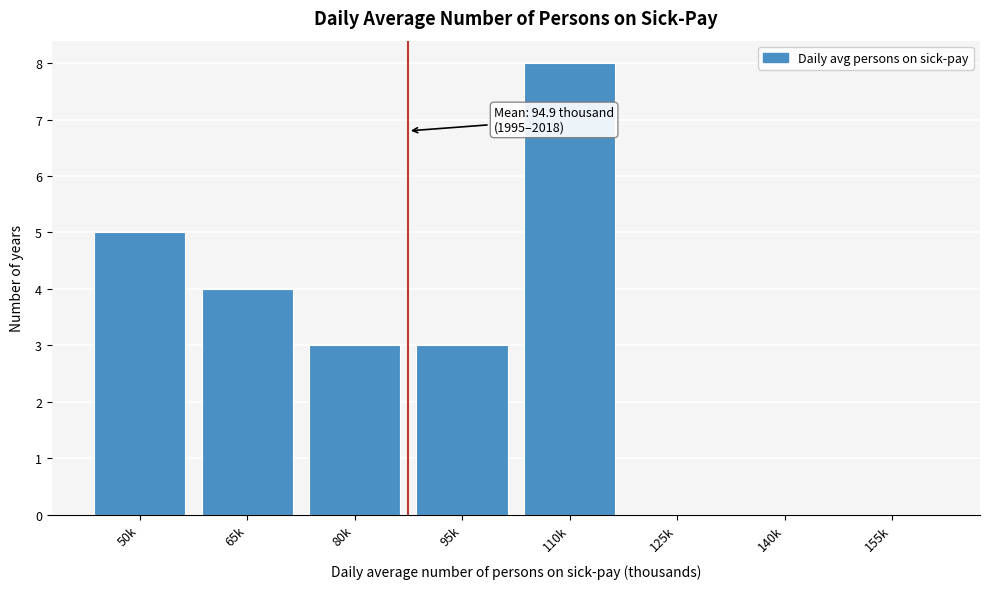

Reading left to right, transcribe all the data shown in this chart.

50k=5	65k=4	80k=3	95k=3	110k=8	125k=0	140k=0	155k=0